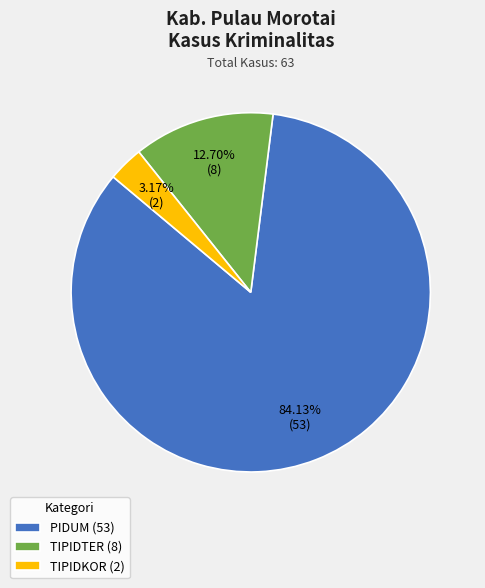

Which has a higher value, TIPIDTER or TIPIDKOR?

TIPIDTER